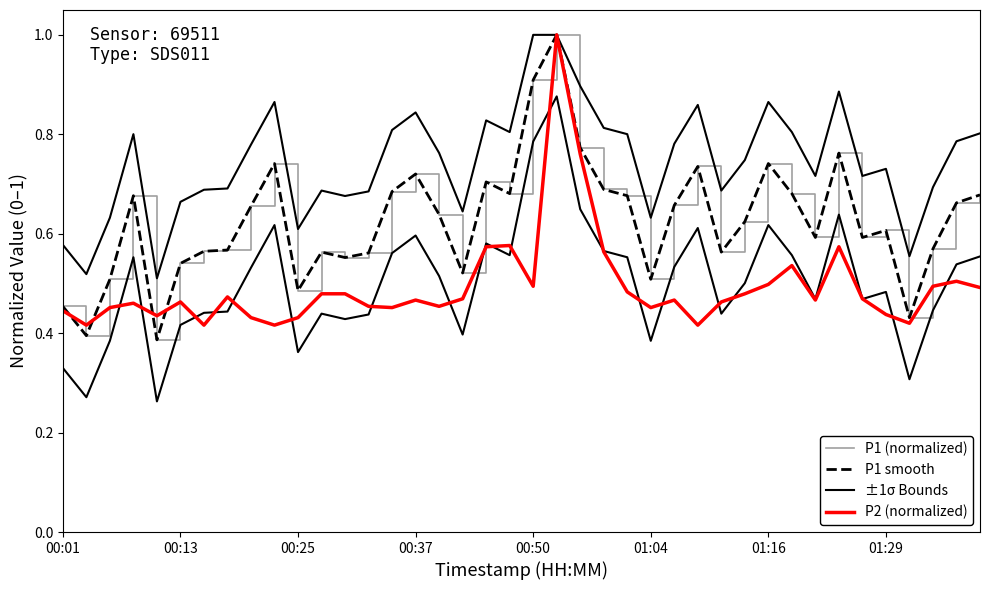

What position from the left is 00:37?

4